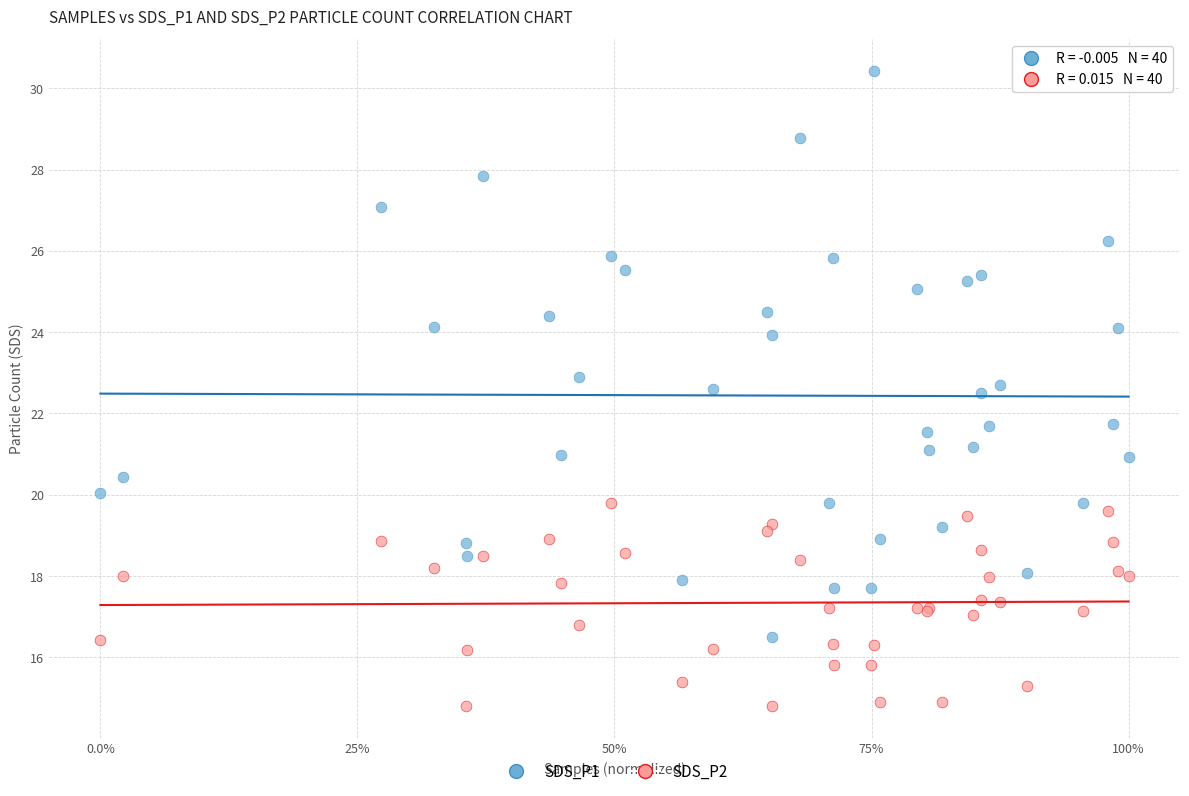

Which series has the widest spread of Y values?

SDS_P1